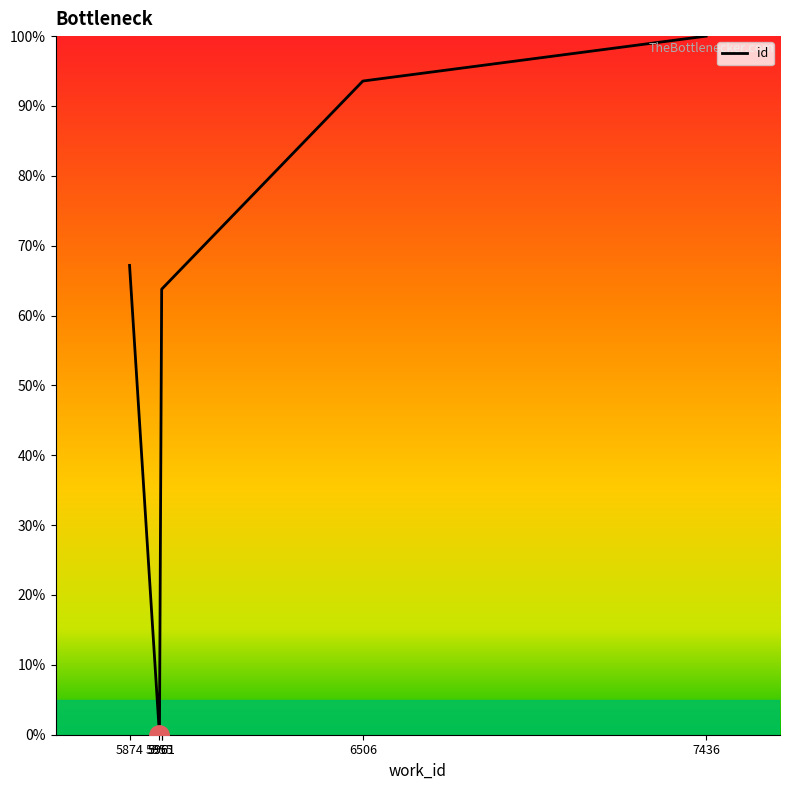

Does the chart have visible grid lines?

No